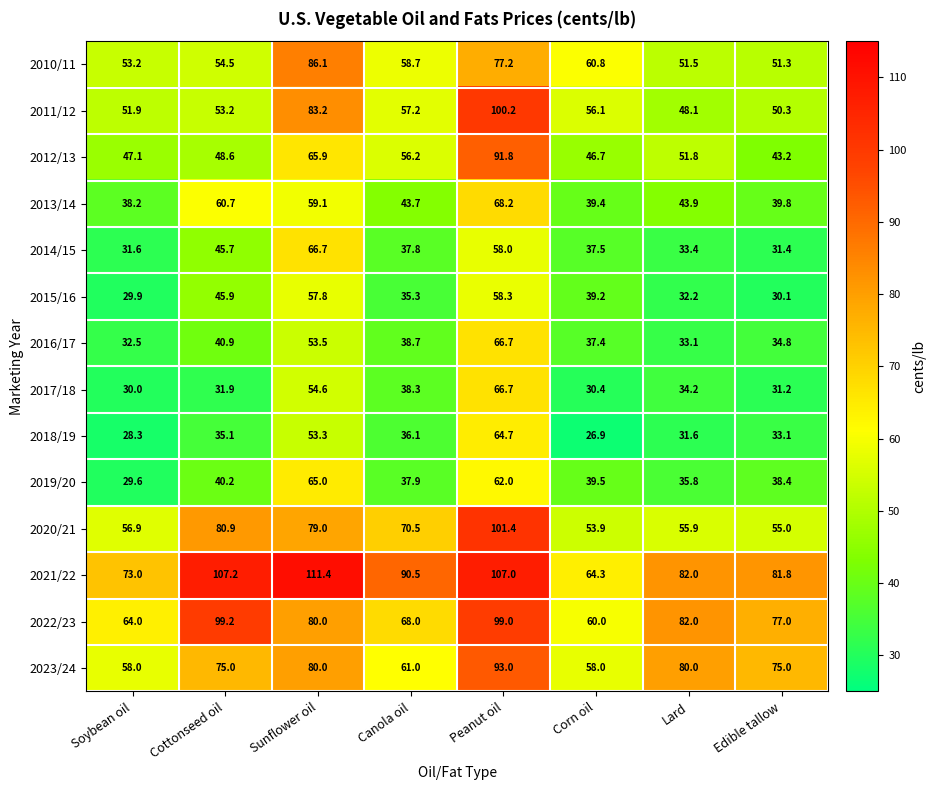

How many data points in 2019/20 are above 39?

4